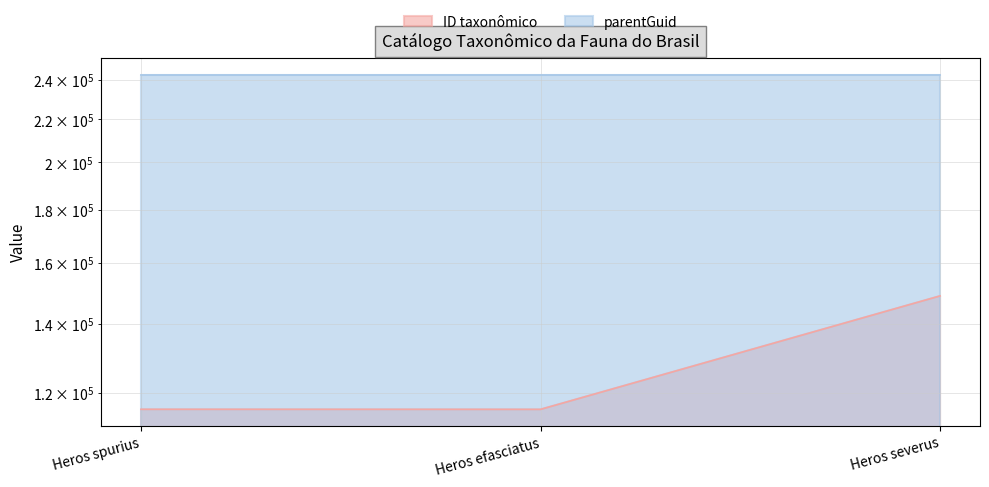

Between Heros spurius and Heros efasciatus, which is larger?

Heros spurius